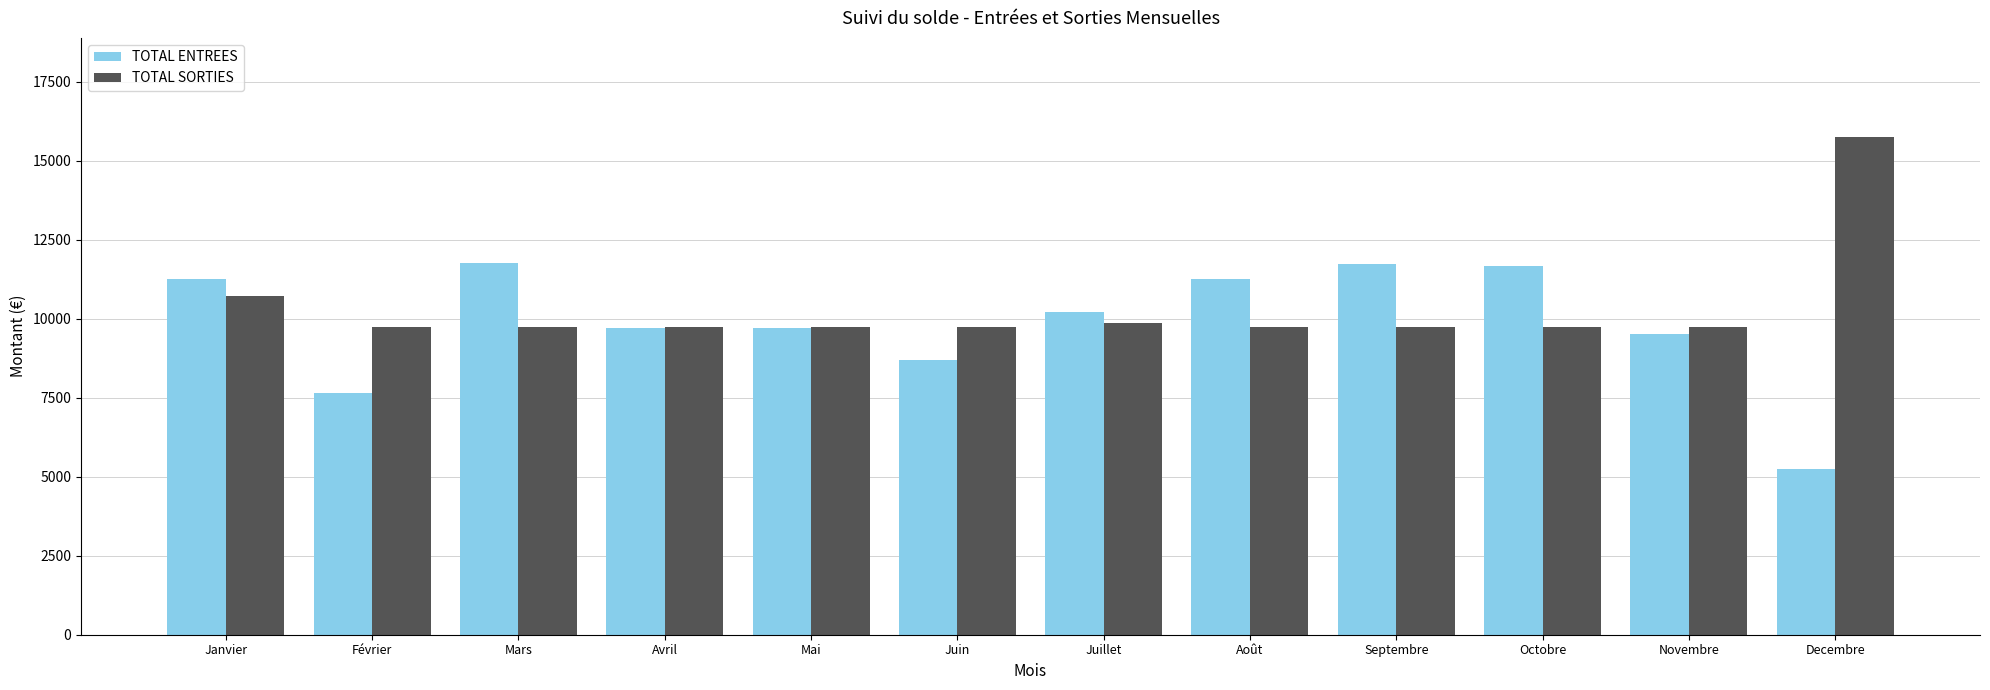

What is the label of the 11th bar from the left?

Novembre